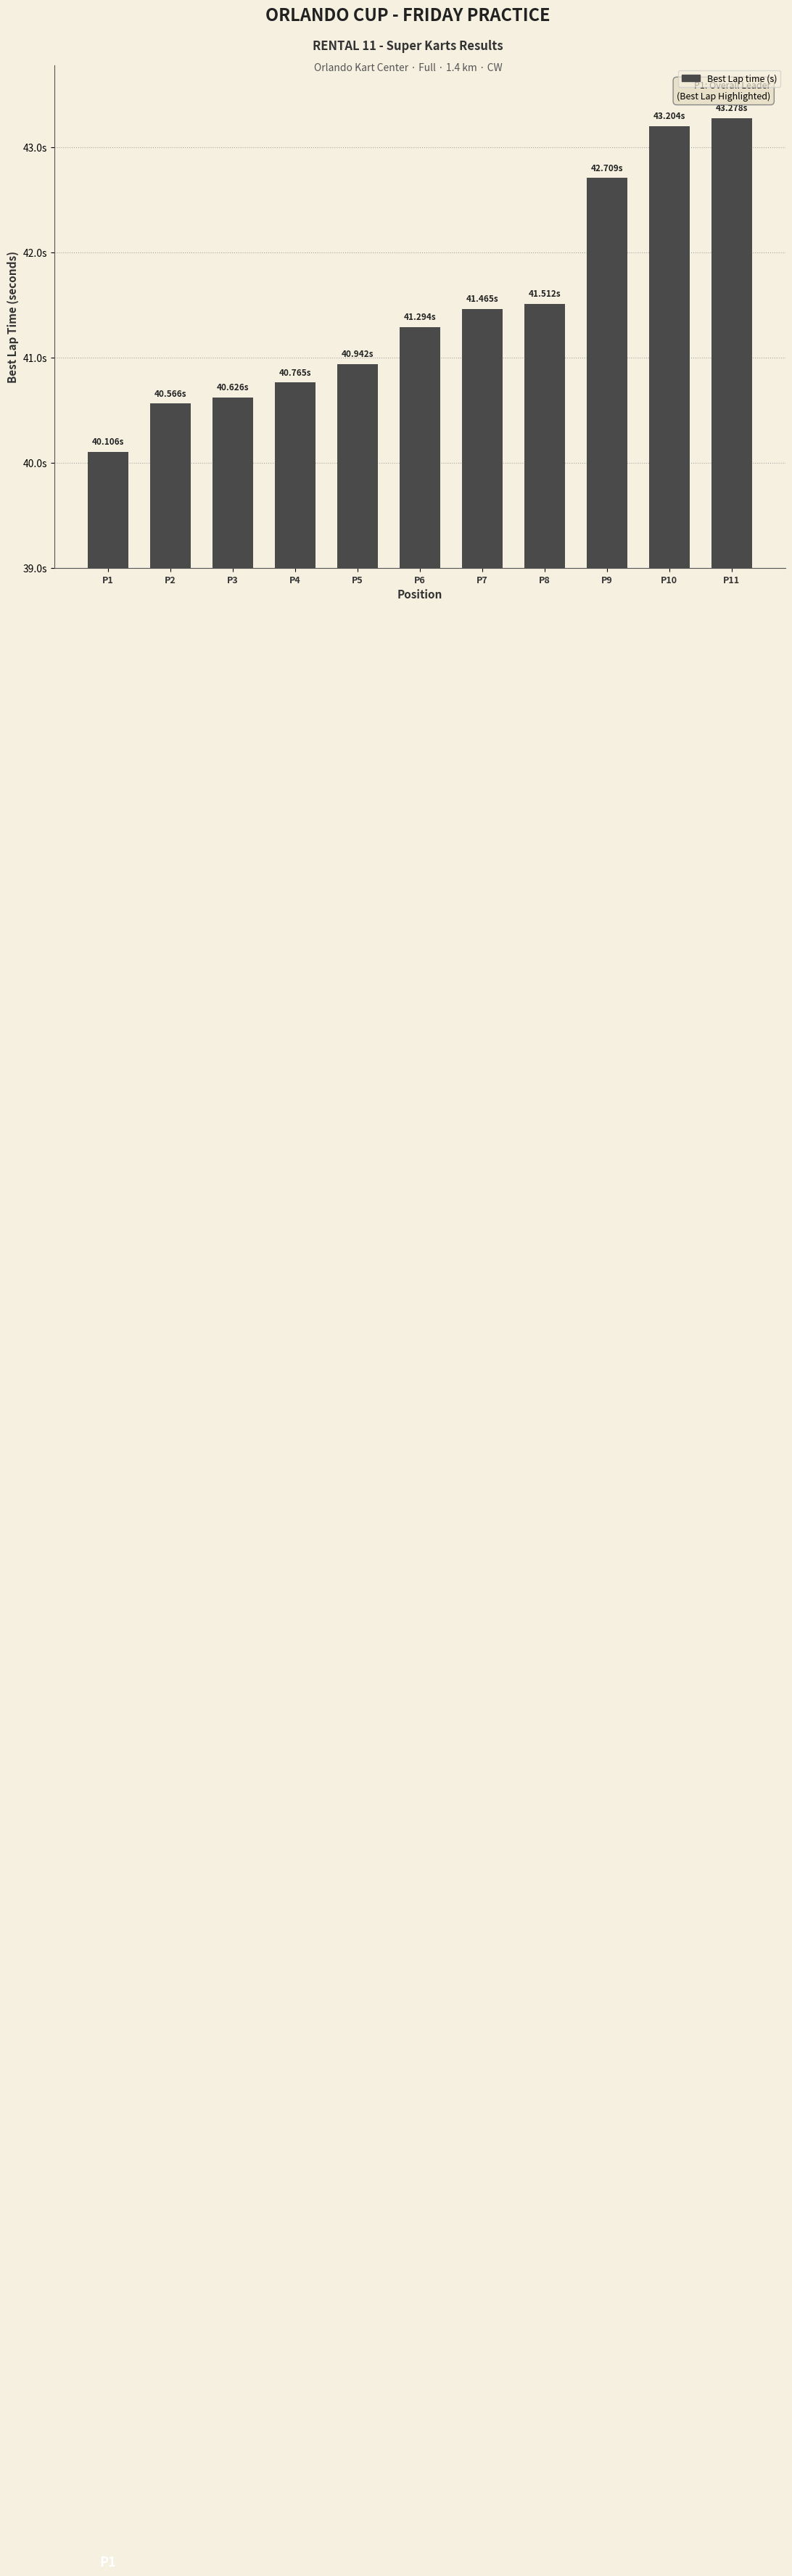

Reading right to left, what are all the values shown in this chart?

P11=43.3	P10=43.2	P9=42.7	P8=41.5	P7=41.5	P6=41.3	P5=40.9	P4=40.8	P3=40.6	P2=40.6	P1=40.1